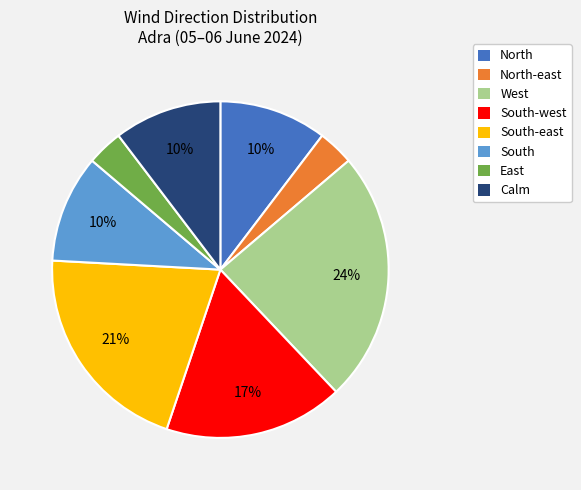

To the nearest percent, what is the average slice percentage?

12%